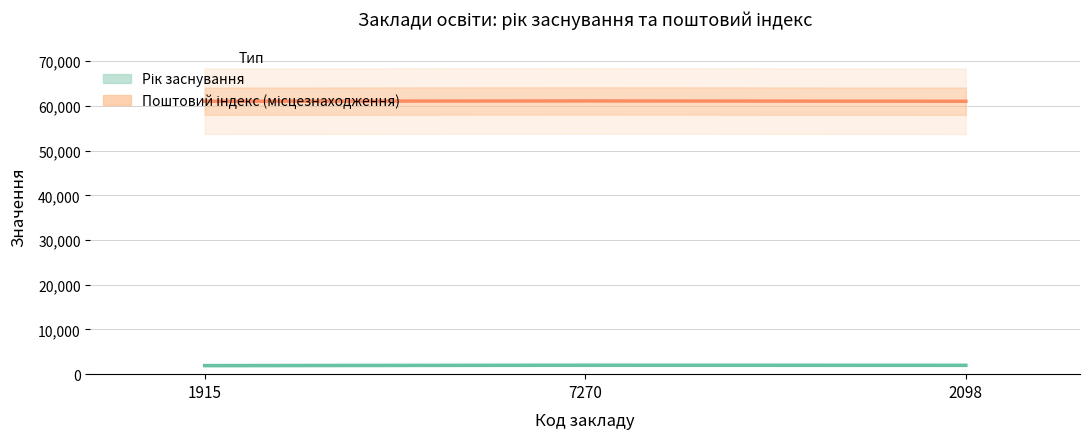

How many data points in Поштовий індекс (місцезнаходження) are above 61036?

1